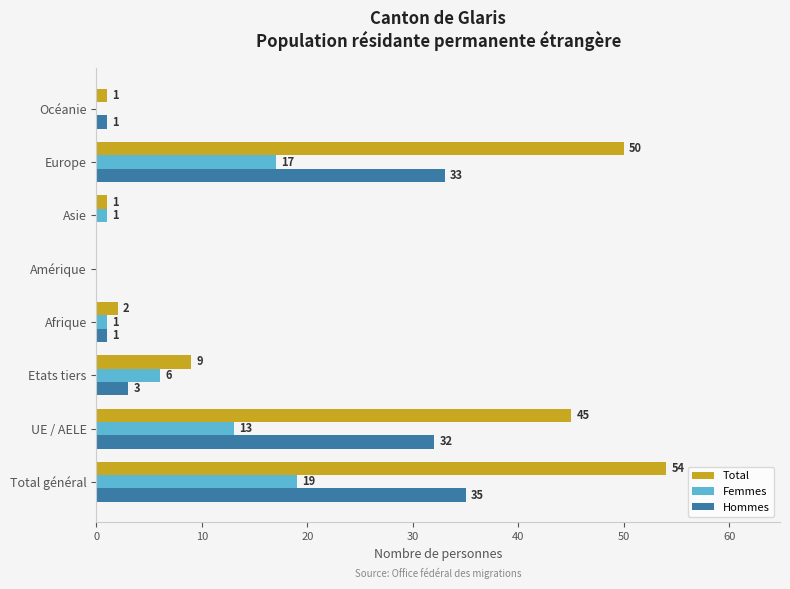

Which label corresponds to the largest value in the chart?

Total général